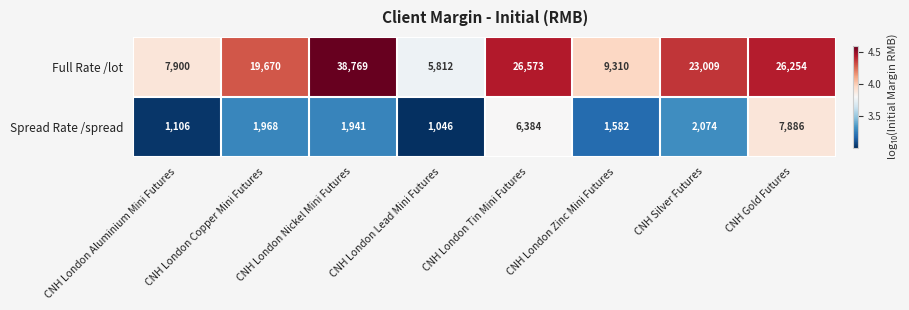

What is the difference between the maximum and minimum values in the Full Rate /lot series?

32957